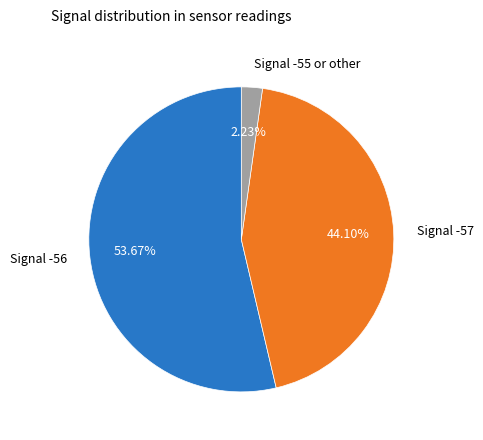

Between Signal -57 and Signal -56, which is larger?

Signal -56